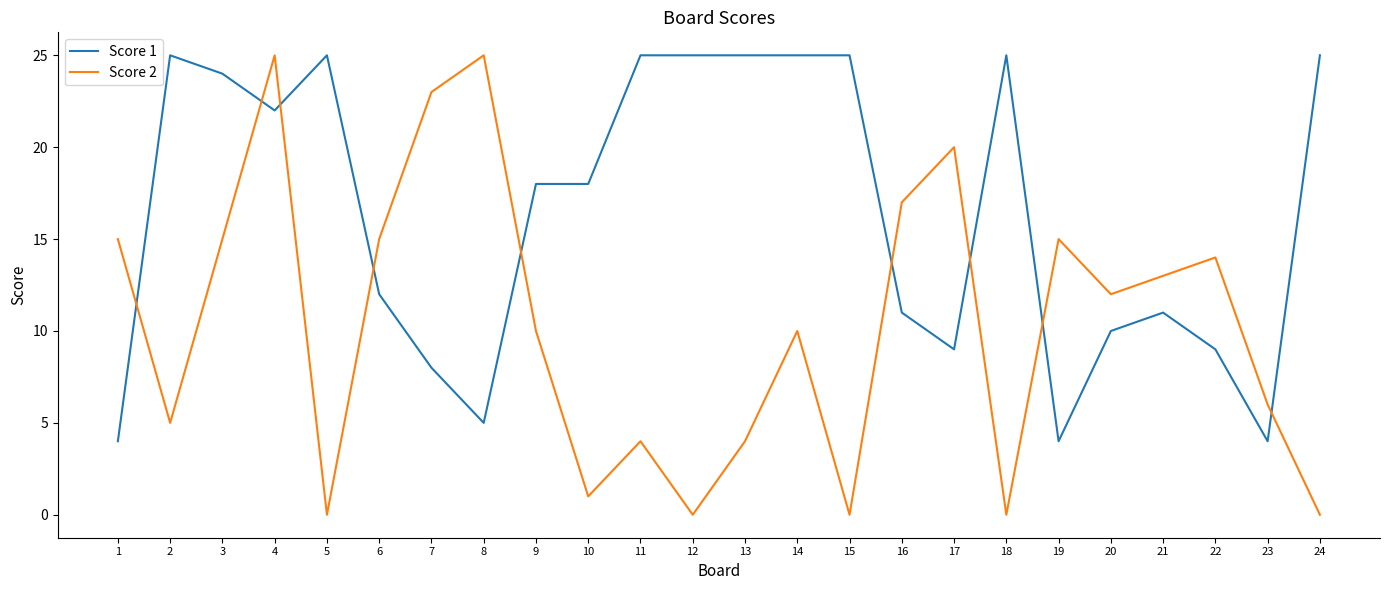

What is the difference between the maximum and minimum values in the Score 2 series?

25